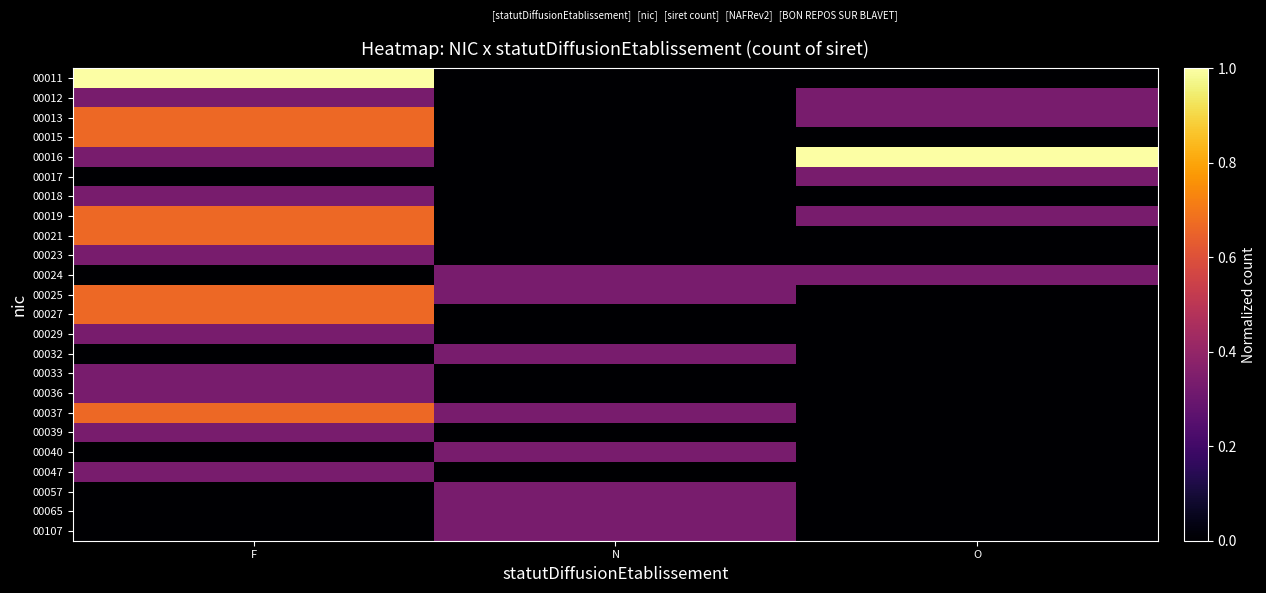

Reading right to left, list all the values displayed in this chart.

00011: O=0.0	N=0.0	F=1.0
00012: O=0.3	N=0.0	F=0.3
00013: O=0.3	N=0.0	F=0.7
00015: O=0.0	N=0.0	F=0.7
00016: O=1.0	N=0.0	F=0.3
00017: O=0.3	N=0.0	F=0.0
00018: O=0.0	N=0.0	F=0.3
00019: O=0.3	N=0.0	F=0.7
00021: O=0.0	N=0.0	F=0.7
00023: O=0.0	N=0.0	F=0.3
00024: O=0.3	N=0.3	F=0.0
00025: O=0.0	N=0.3	F=0.7
00027: O=0.0	N=0.0	F=0.7
00029: O=0.0	N=0.0	F=0.3
00032: O=0.0	N=0.3	F=0.0
00033: O=0.0	N=0.0	F=0.3
00036: O=0.0	N=0.0	F=0.3
00037: O=0.0	N=0.3	F=0.7
00039: O=0.0	N=0.0	F=0.3
00040: O=0.0	N=0.3	F=0.0
00047: O=0.0	N=0.0	F=0.3
00057: O=0.0	N=0.3	F=0.0
00065: O=0.0	N=0.3	F=0.0
00107: O=0.0	N=0.3	F=0.0